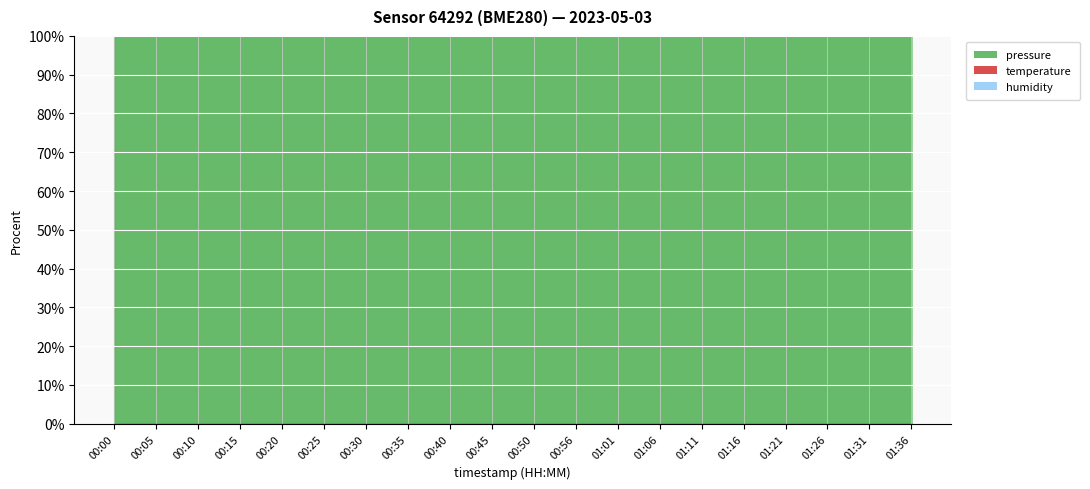

Reading left to right, list all the values displayed in this chart.

pressure: 00:00=0.1	00:05=0.1	00:10=0.1	00:15=0.1	00:20=0.1	00:25=0.1	00:30=0.1	00:35=0.1	00:40=0.1	00:45=0.1	00:50=0.1	00:56=0.1	01:01=0.1	01:06=0.1	01:11=0.1	01:16=0.1	01:21=0.1	01:26=0.1	01:31=0.1	01:36=0.1
temperature: 00:00=0.1	00:05=0.1	00:10=0.1	00:15=0.1	00:20=0.1	00:25=0.1	00:30=0.1	00:35=0.1	00:40=0.1	00:45=0.1	00:50=0.1	00:56=0.1	01:01=0.1	01:06=0.1	01:11=0.1	01:16=0.1	01:21=0.1	01:26=0.1	01:31=0.1	01:36=0.1